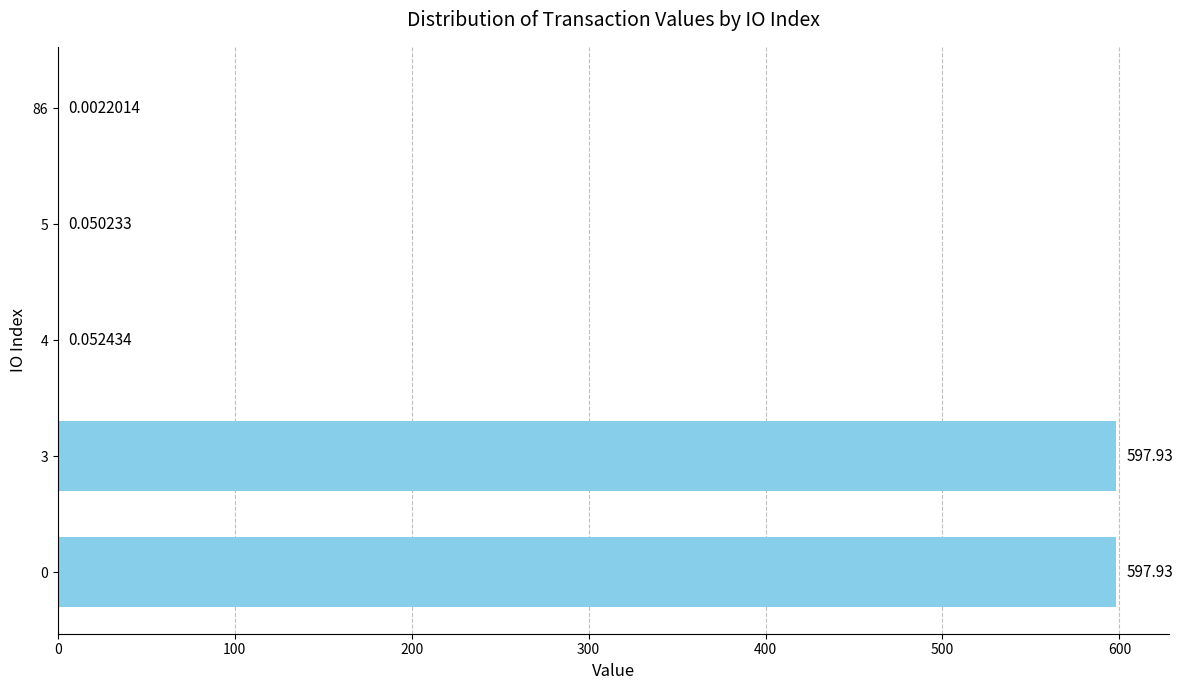

How many data points does each series have?

5